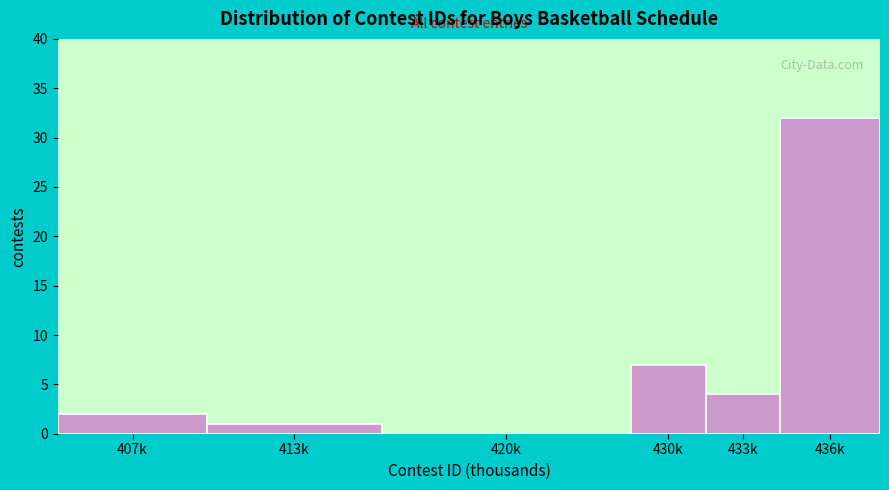

Reading right to left, what are all the values shown in this chart?

436k=32	433k=4	430k=7	420k=0	413k=1	407k=2